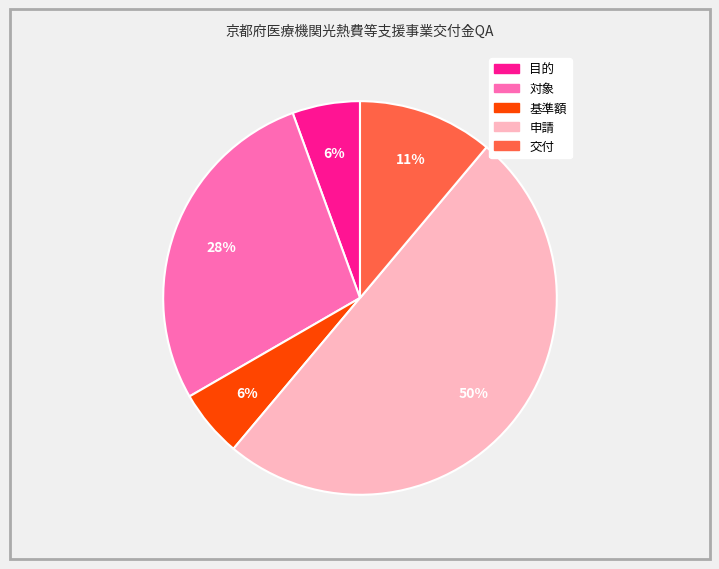

Is the sum of 交付 and 対象 greater than half?

No